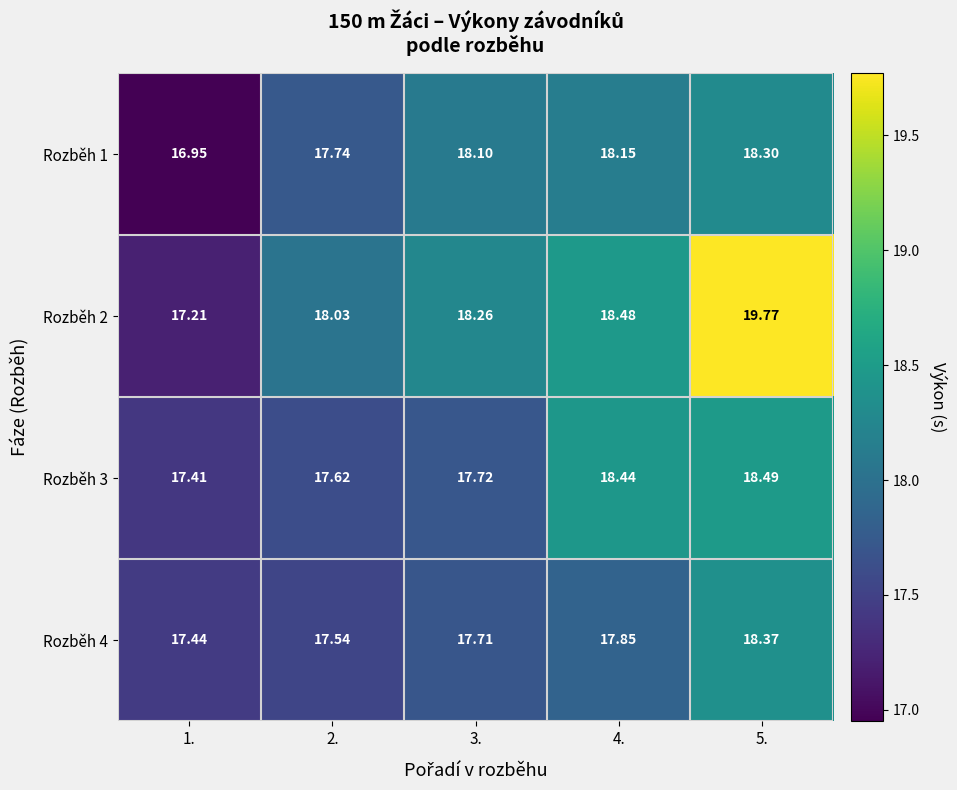

Which has a higher value, 1. or 5.?

5.